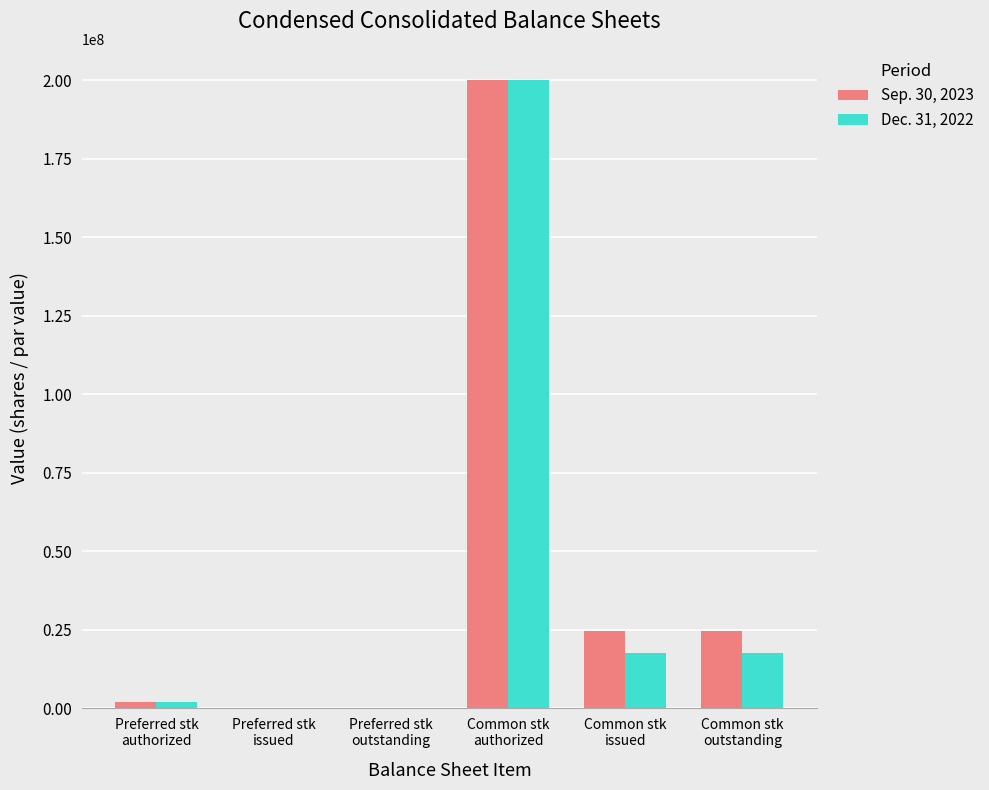

Which series has the largest total across all categories?

Sep. 30, 2023